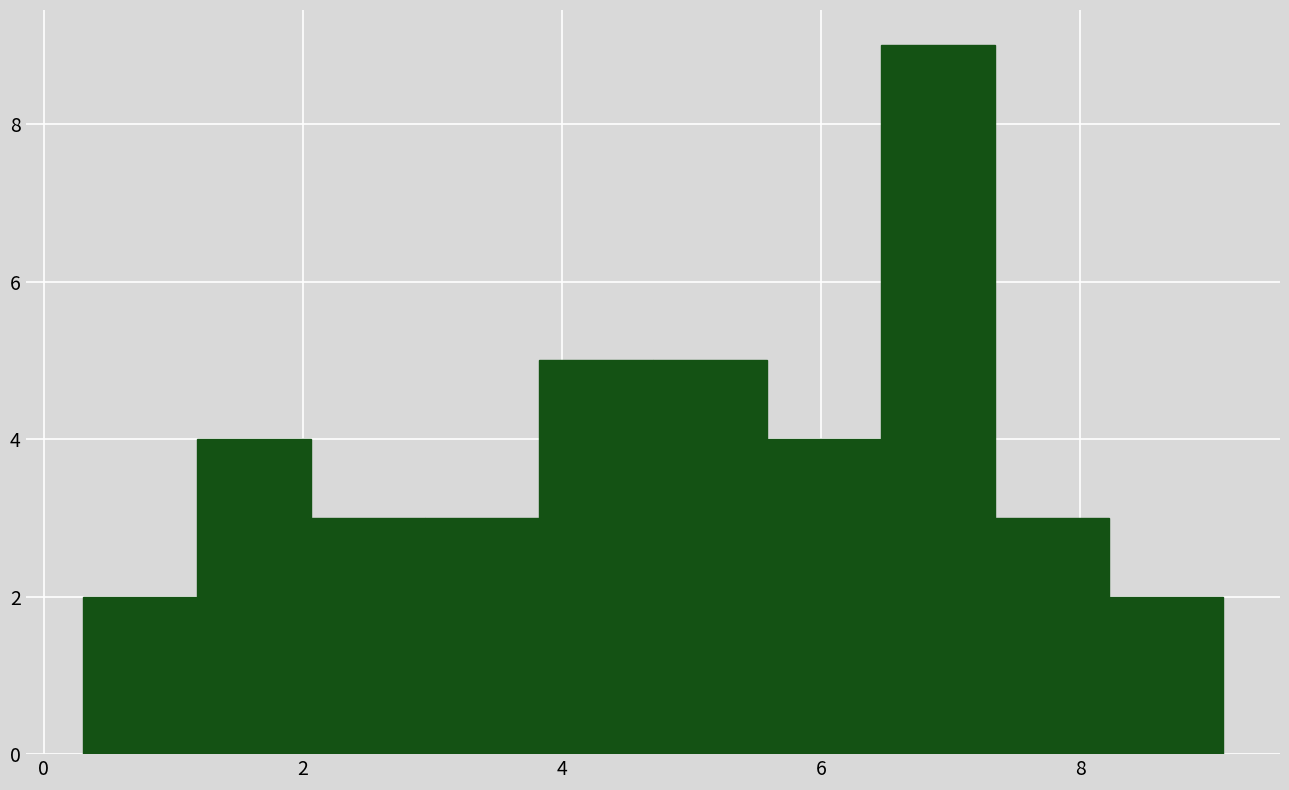

Reading left to right, transcribe this chart: for each bar, give the range it covers on the x-axis and its height. Neither the bar edges nor the heights are printed on the chart, so give them approximately, as read against the axes.

0.30 to 1.18: 2
1.18 to 2.06: 4
2.06 to 2.94: 3
2.94 to 3.82: 3
3.82 to 4.70: 5
4.70 to 5.58: 5
5.58 to 6.46: 4
6.46 to 7.34: 9
7.34 to 8.22: 3
8.22 to 9.10: 2